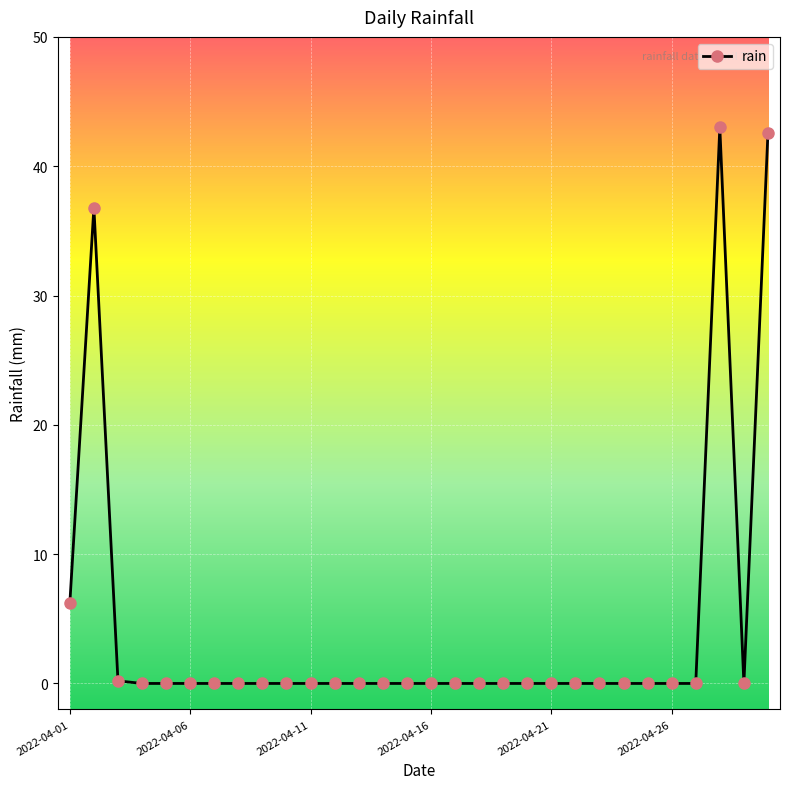

What is the greatest value displayed?

43.0